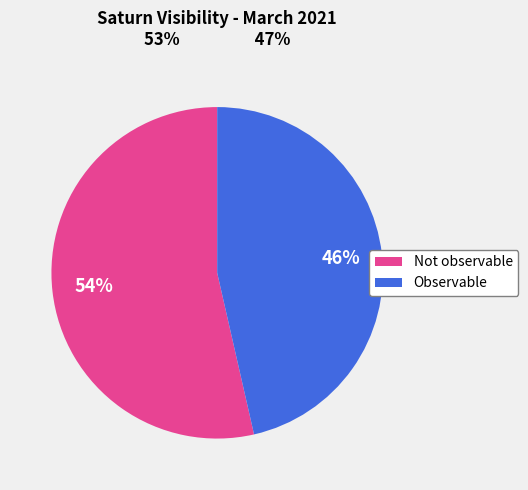

How many segments does this pie chart have?

2